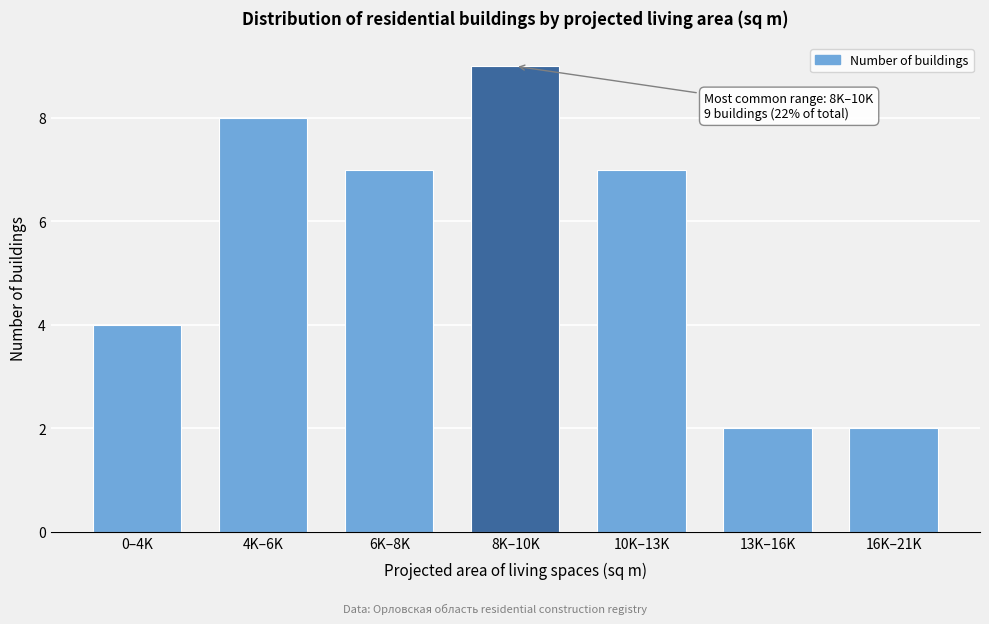

Reading left to right, list all the values displayed in this chart.

0–4K=4	4K–6K=8	6K–8K=7	8K–10K=9	10K–13K=7	13K–16K=2	16K–21K=2